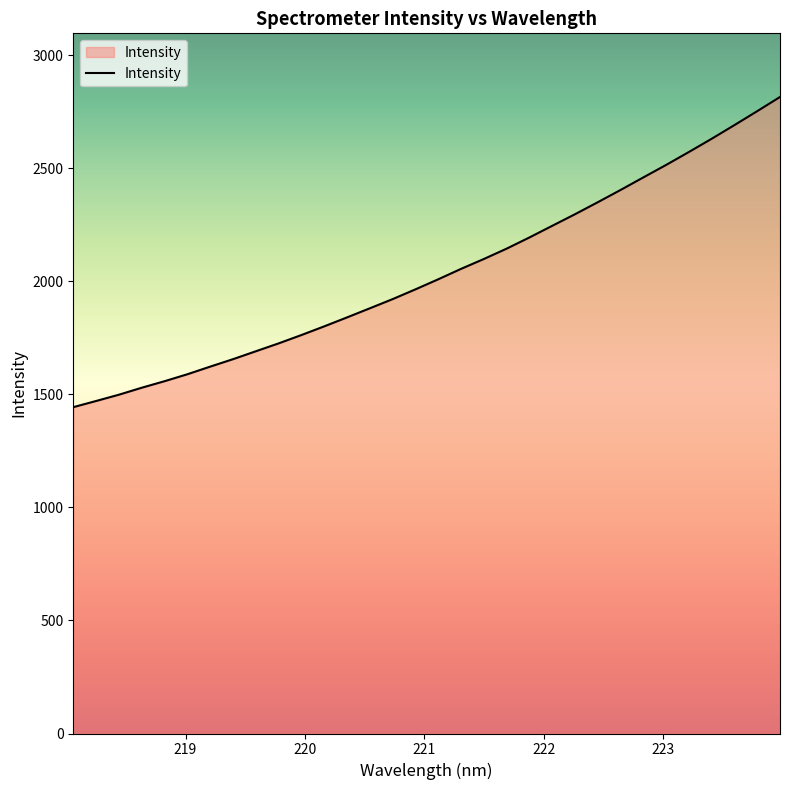

Reading left to right, list all the values displayed in this chart.

1443.6	1470.9	1498.7	1529.5	1558.5	1589.2	1622.9	1655.9	1690.9	1725.7	1762.7	1801.1	1840.7	1881.0	1921.6	1964.8	2009.3	2055.4	2099.0	2144.8	2194.3	2245.8	2297.1	2350.2	2404.4	2460.0	2515.2	2572.4	2630.9	2691.4	2753.0	2815.7